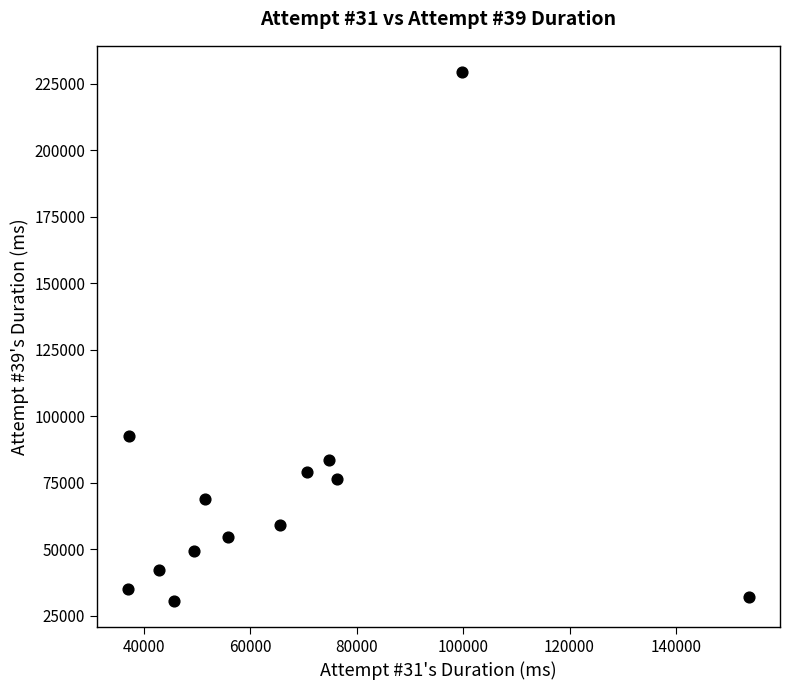

What Y value in the scatter plot is closest to 130076?

92490